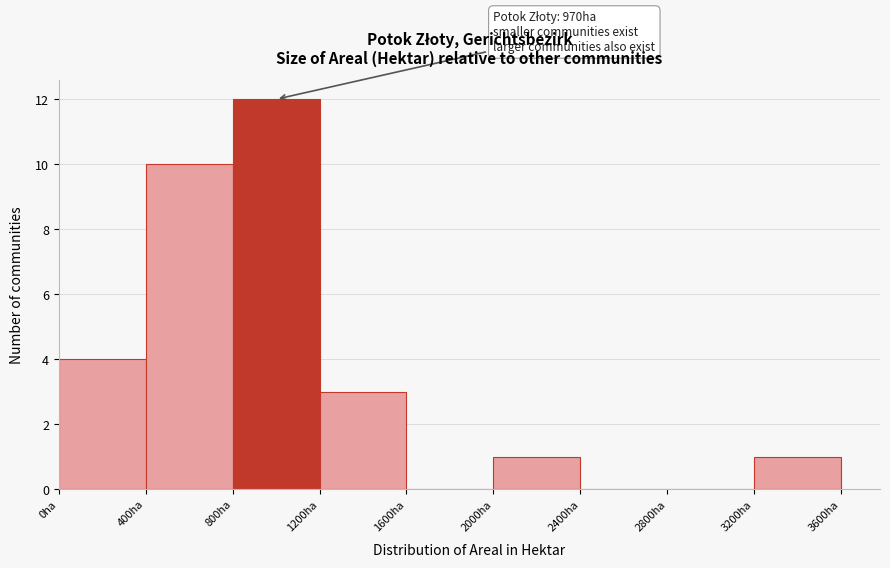

Which range on the x-axis has the tallest bar?

800 to 1200